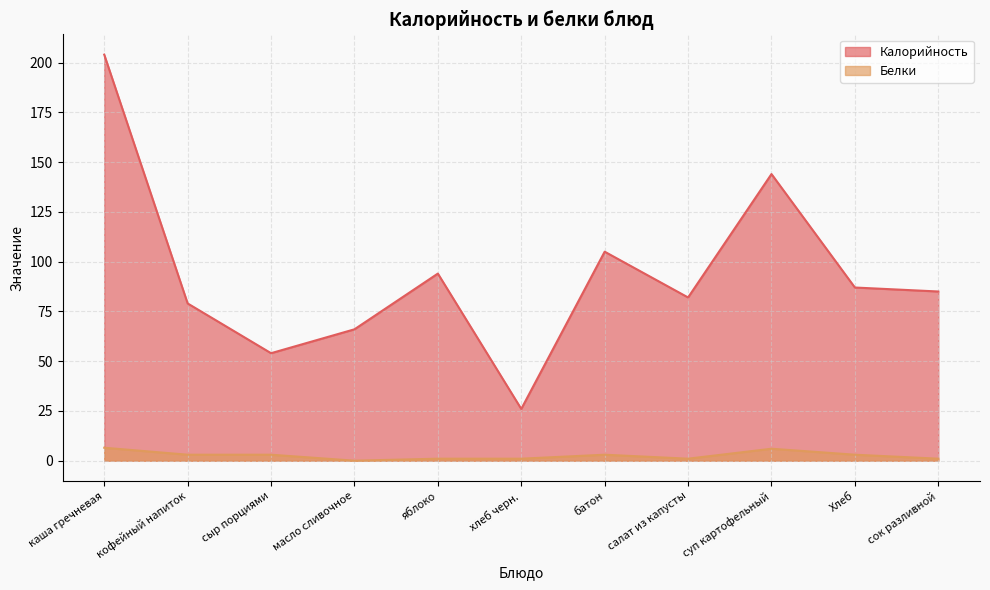

Which series has the largest total across all categories?

Калорийность